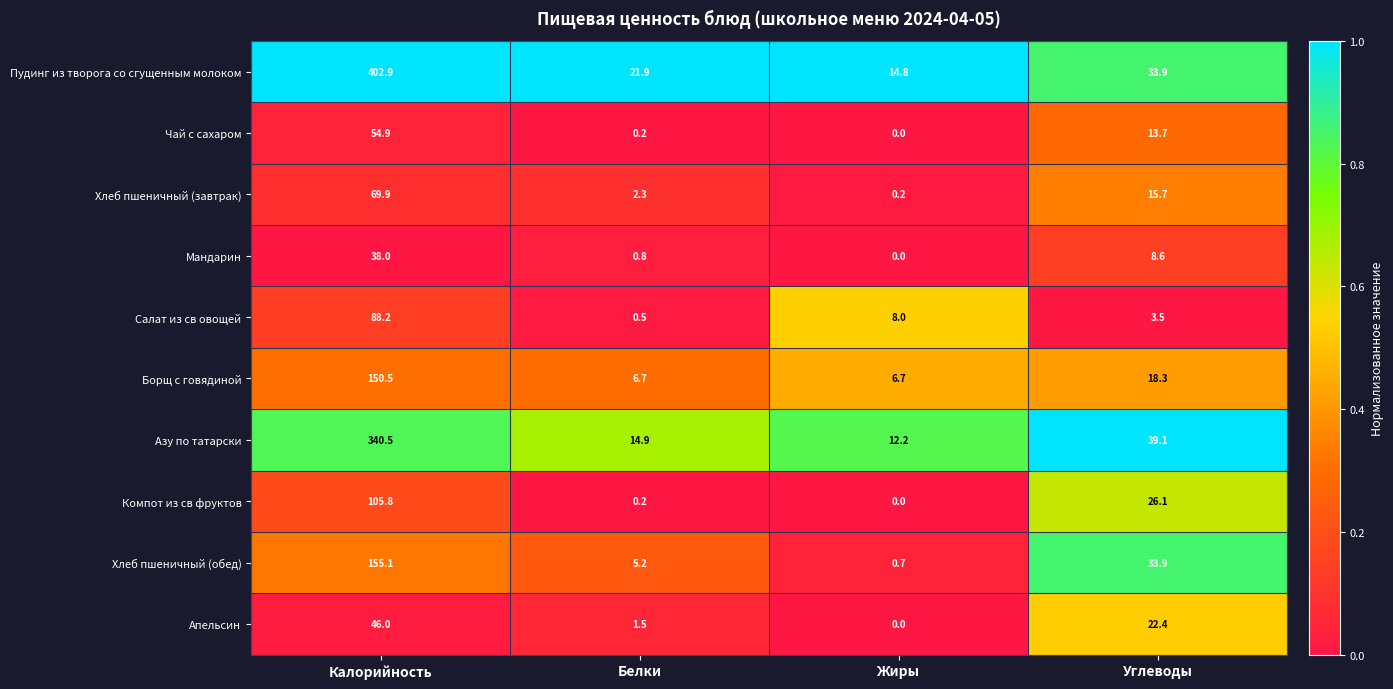

Which series has the largest range (max minus min)?

Пудинг из творога со сгущенным молоком